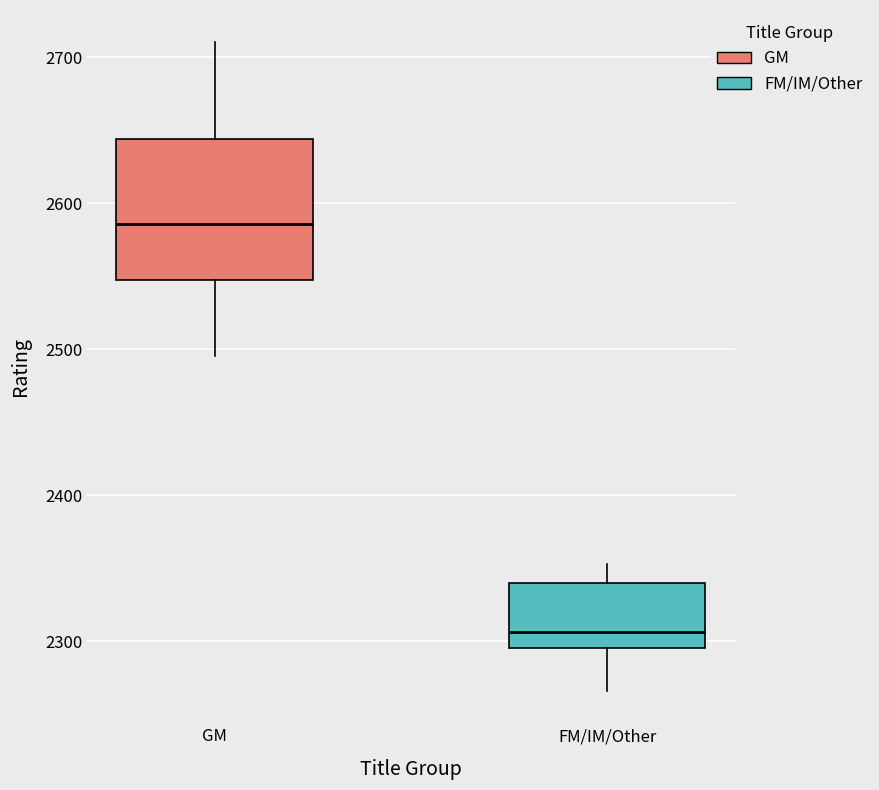

Where does the lower whisker of the box for GM end on the y-axis? The values are not printed on the chart, so give them approximately, as read against the axis.

2500